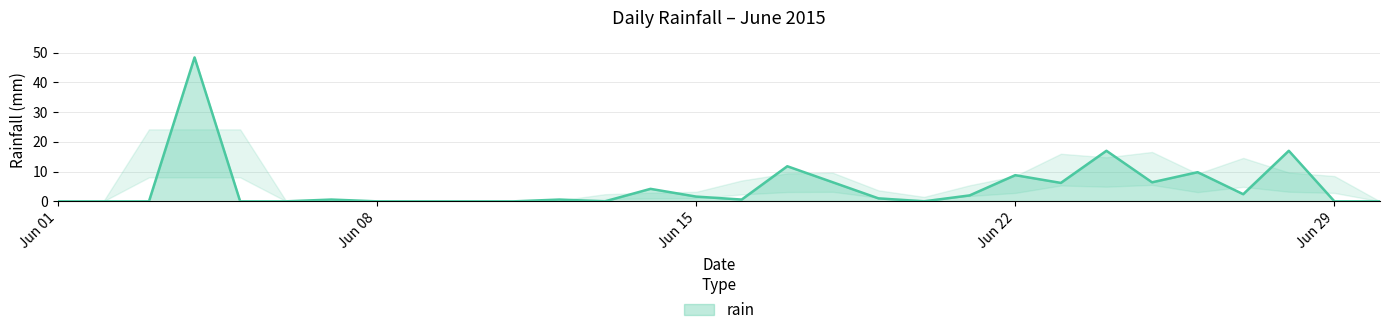

What is the difference between the maximum and minimum values?

48.4